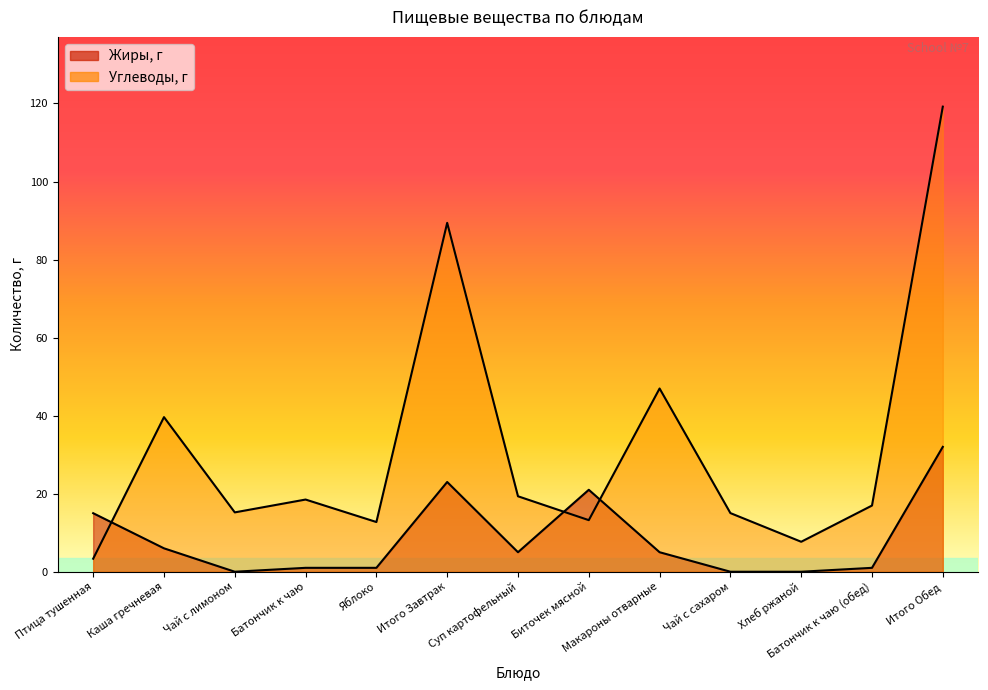

At which category does the chart reach its peak across all series?

Итого Обед